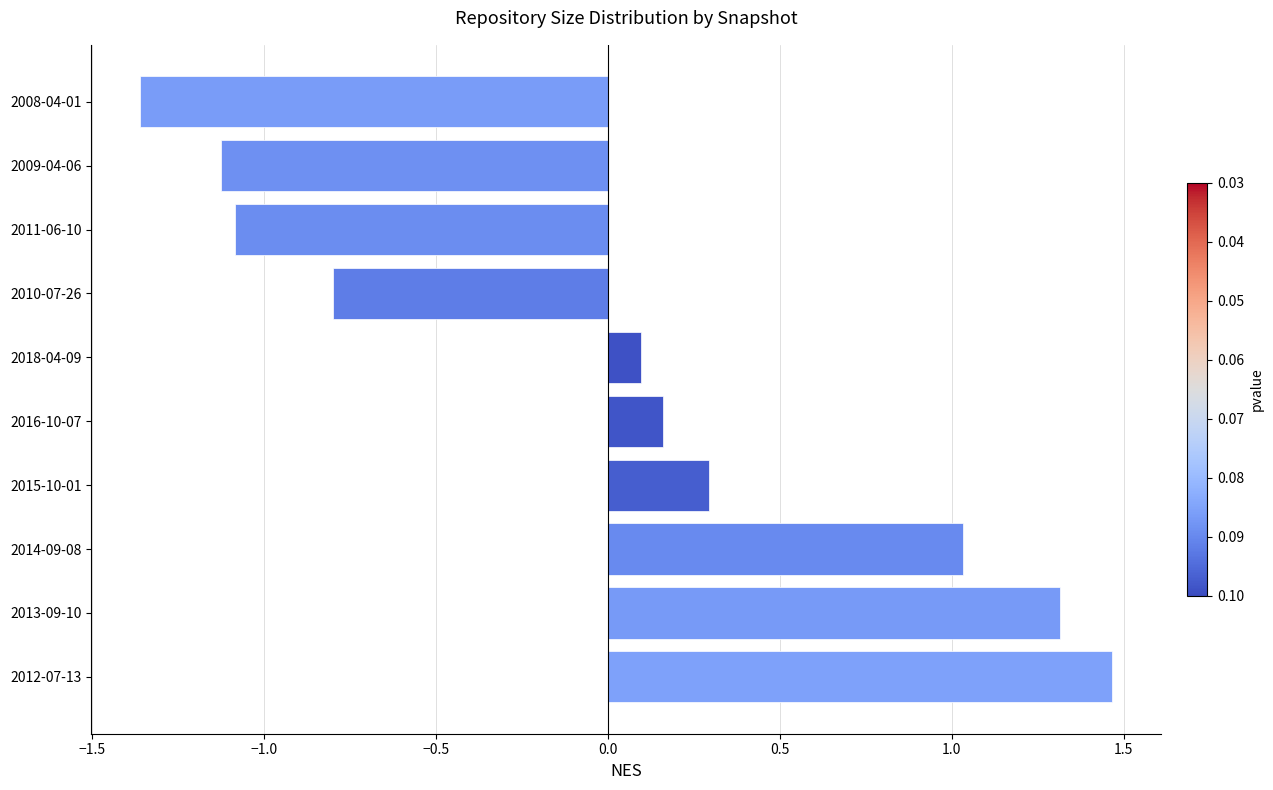

What is the change in value from 2013-09-10 to 2008-04-01?

-2.7